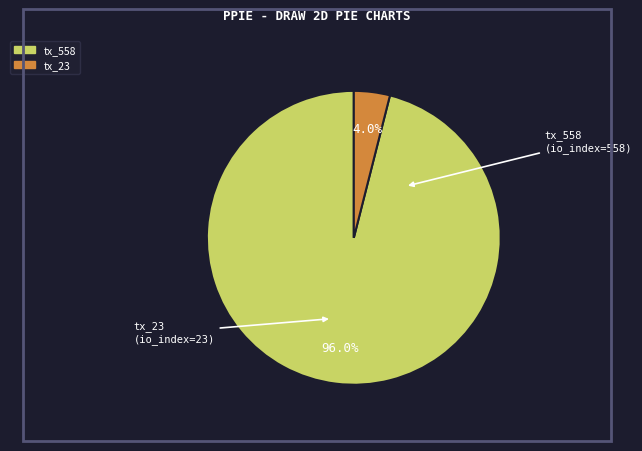

Is the sum of tx_558 and tx_23 greater than half?

Yes